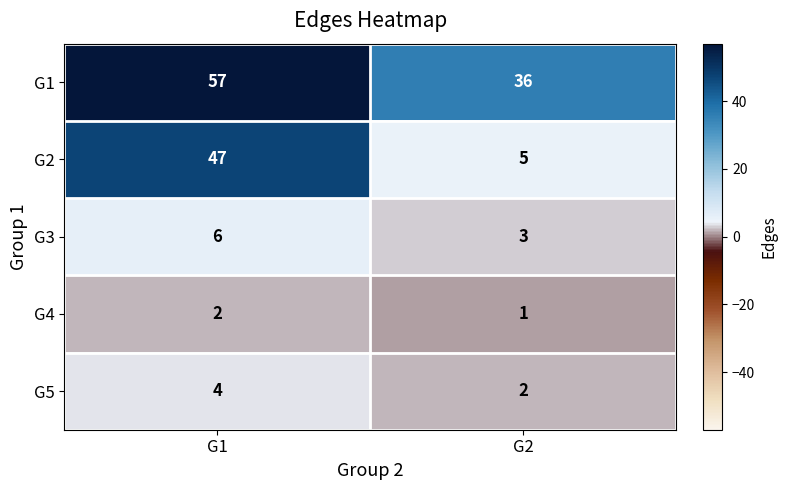

Which series has the widest spread of values?

G2